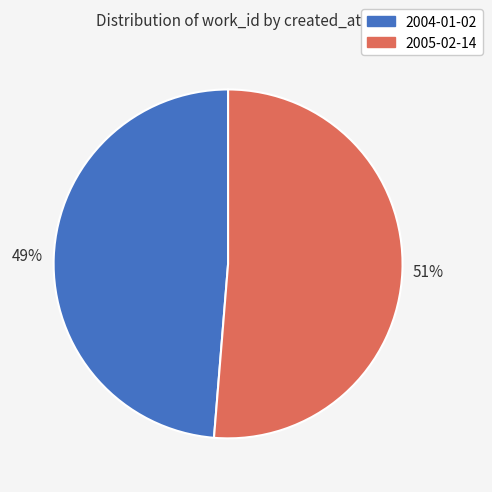

Which category has the biggest portion of the pie?

2005-02-14